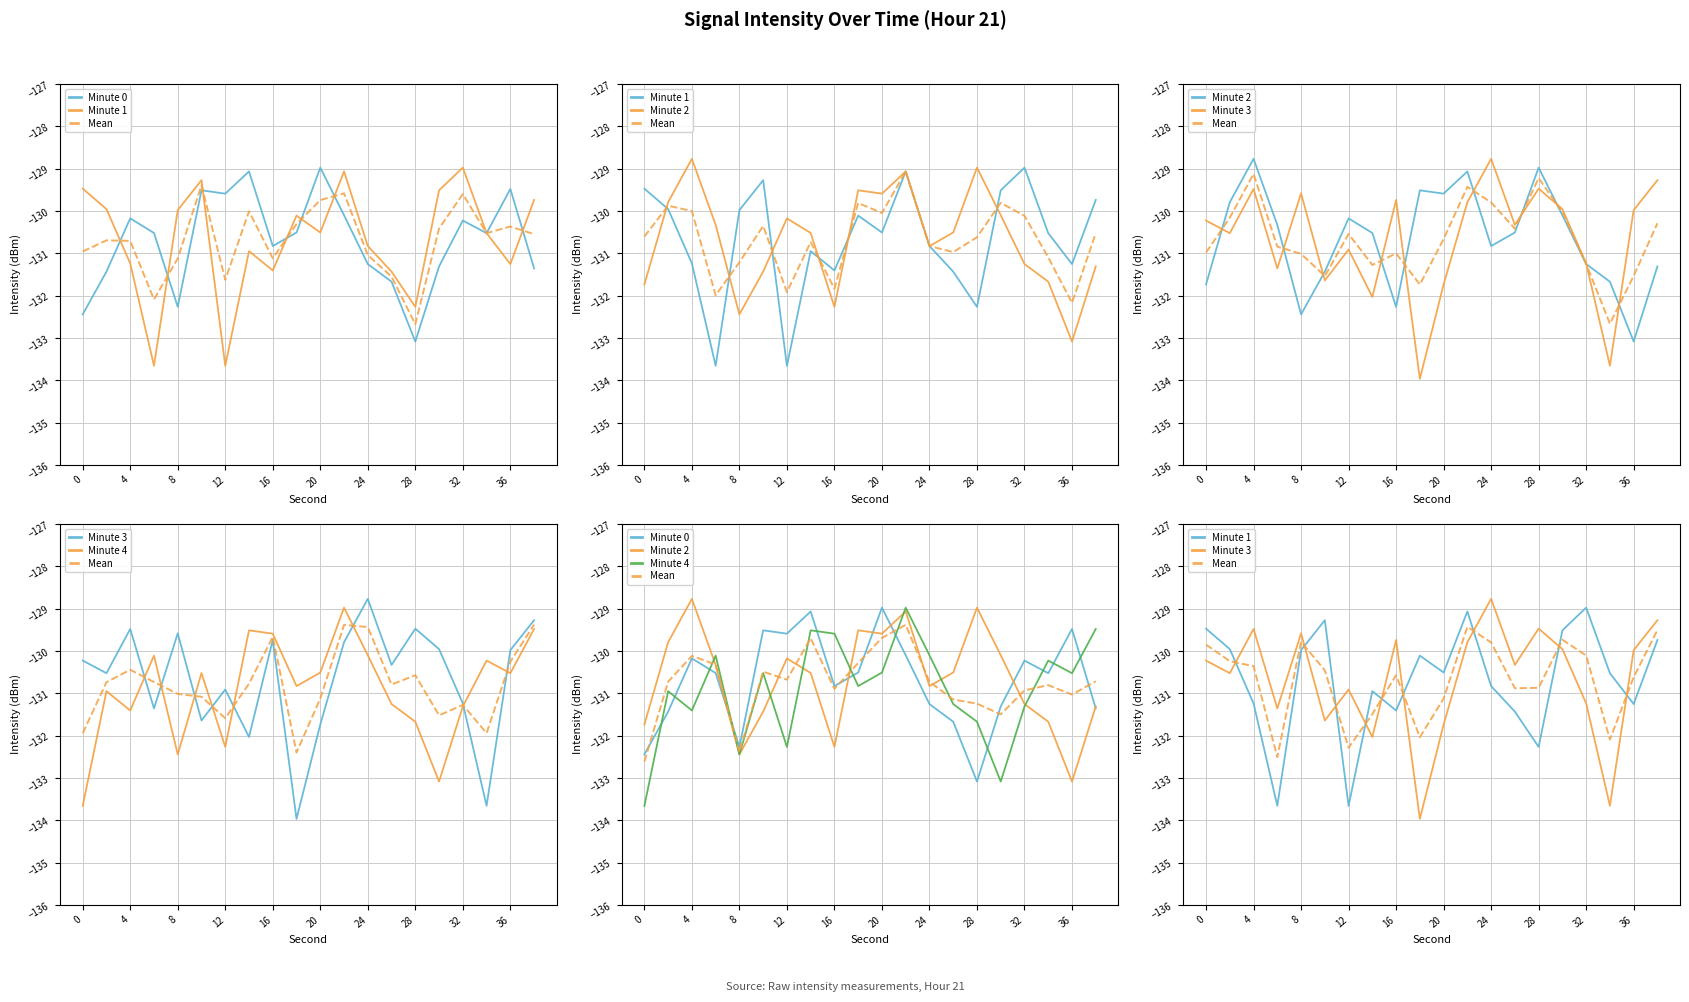

Which series has the widest spread of values?

Minute 3